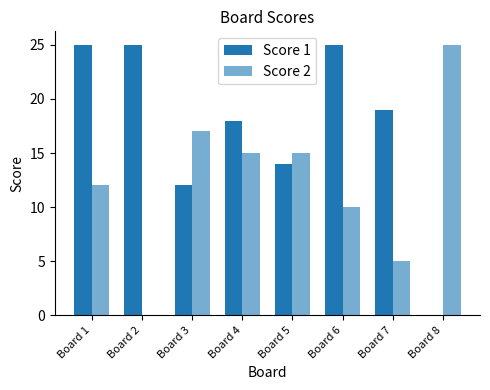

At which label does Score 1 reach its peak?

Board 1